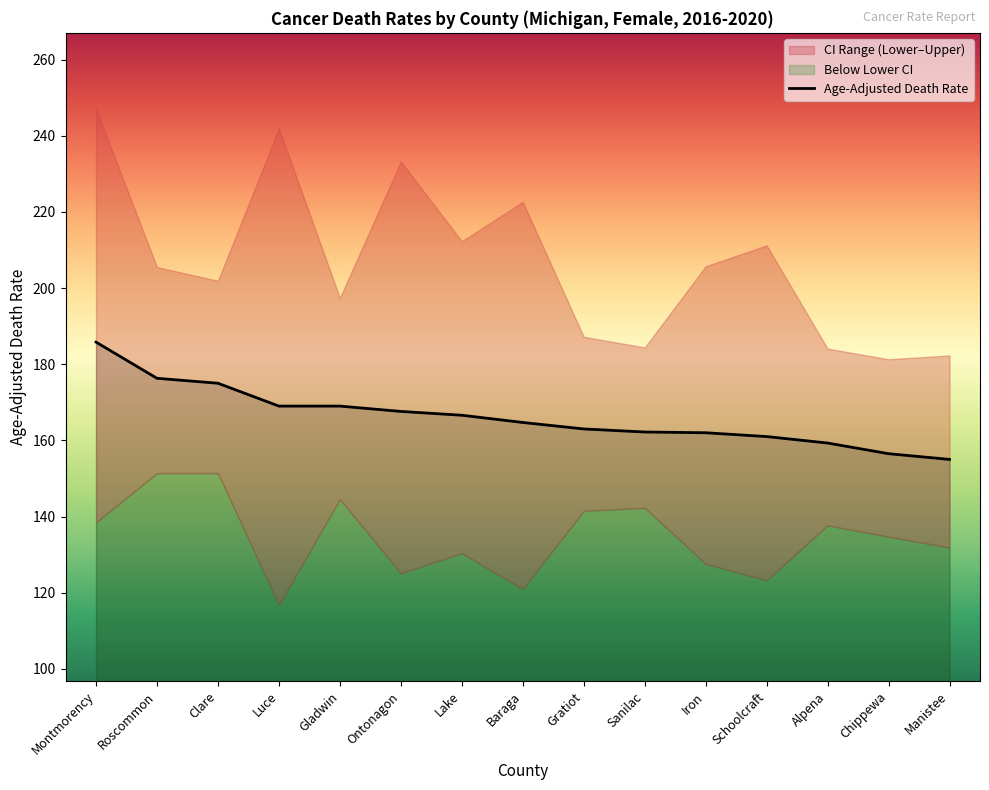

Reading left to right, list all the values displayed in this chart.

Age-Adjusted Death Rate: 185.8	176.3	175.0	169.0	169.0	167.6	166.6	164.7	163.0	162.2	162.0	161.0	159.3	156.5	155.0
Upper CI (Rate): 247.0	205.5	201.9	241.9	197.4	233.2	212.3	222.6	187.2	184.4	205.7	211.2	184.1	181.3	182.3
Lower CI (Rate): 138.5	151.4	151.4	116.8	144.6	125.1	130.4	121.0	141.5	142.3	127.6	123.3	137.7	134.7	131.9